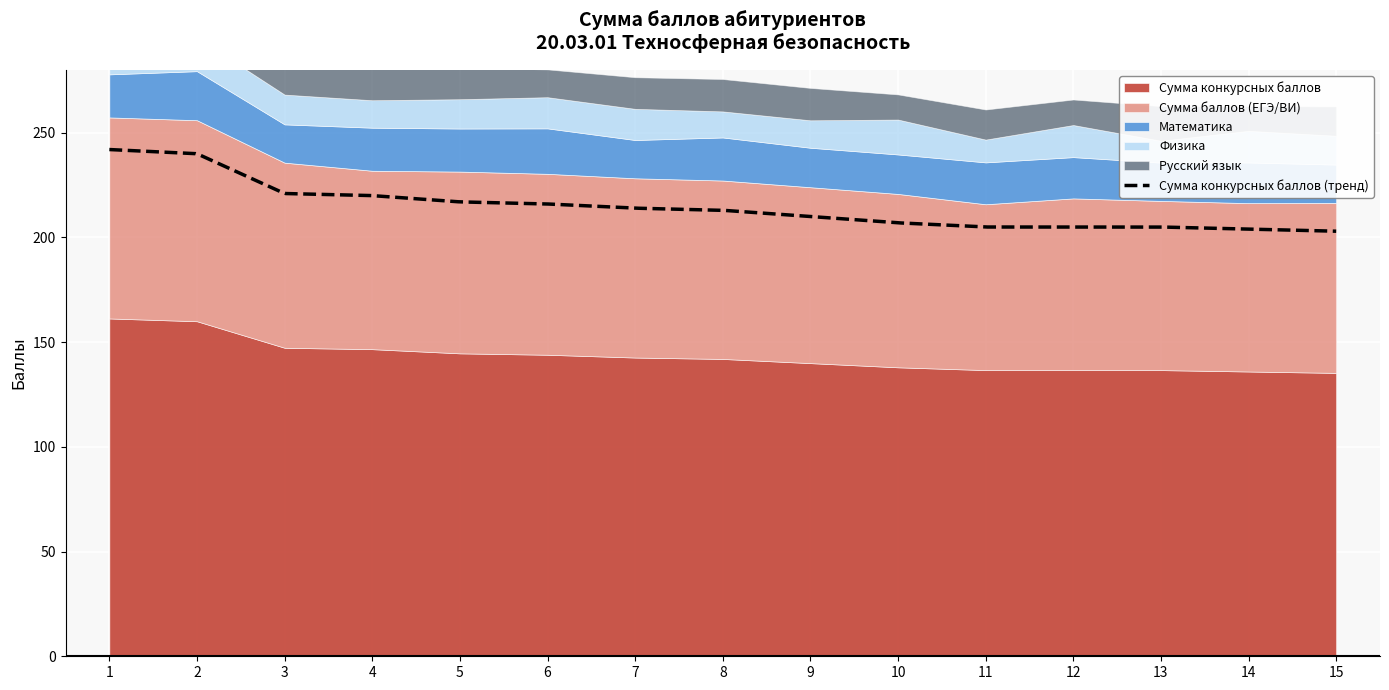

True or false: Сумма баллов (ЕГЭ/ВИ) and Русский язык cross at least once.

False